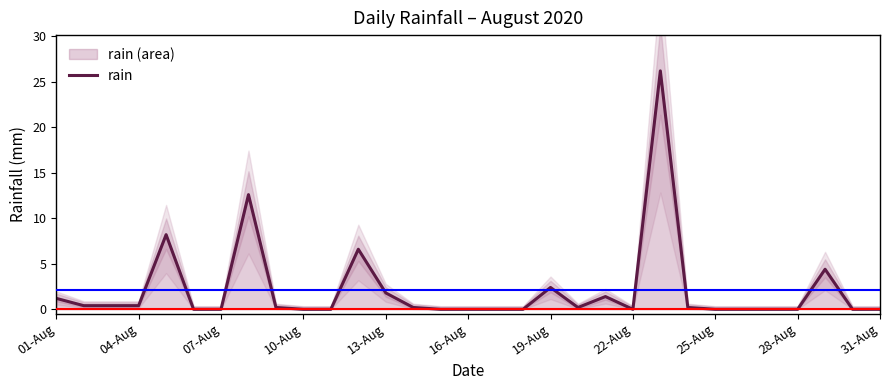

What is the highest value of the rain series?

26.2